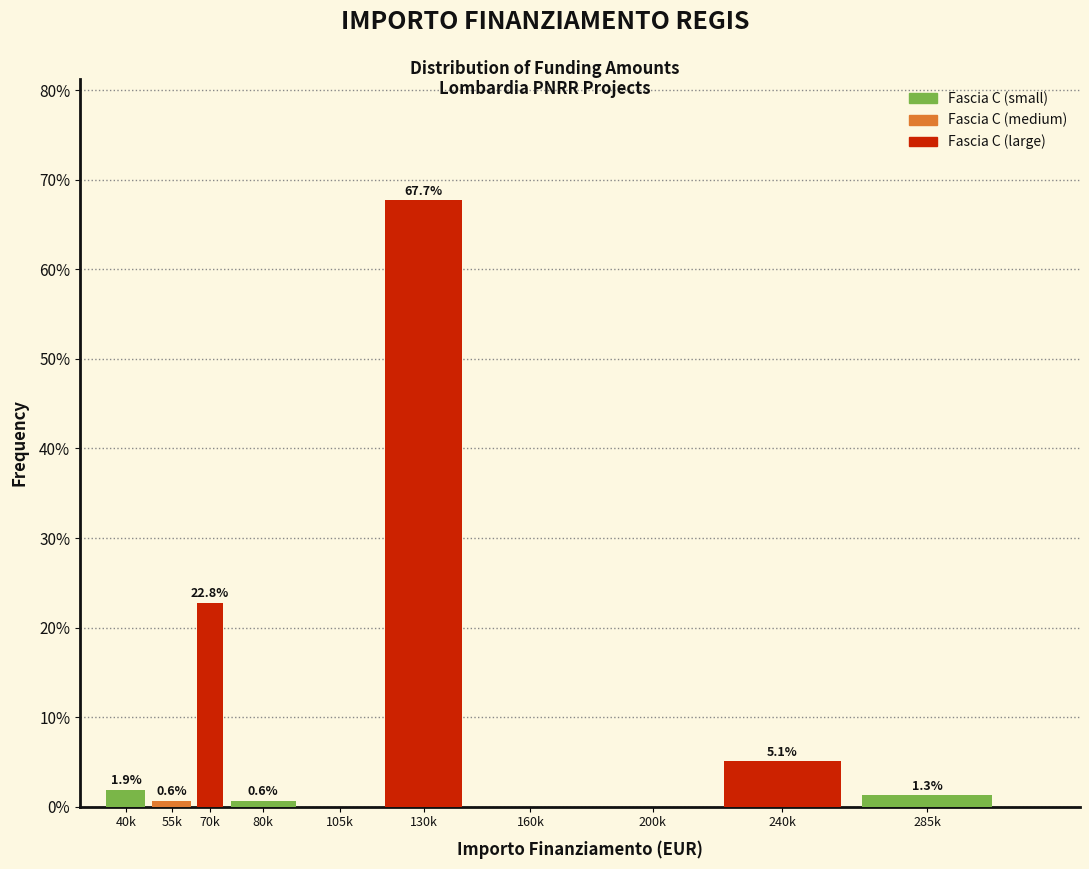

Reading left to right, what are all the values shown in this chart?

40k=1.9	55k=0.6	70k=22.8	80k=0.6	105k=0.0	130k=67.7	160k=0.0	200k=0.0	240k=5.1	285k=1.3